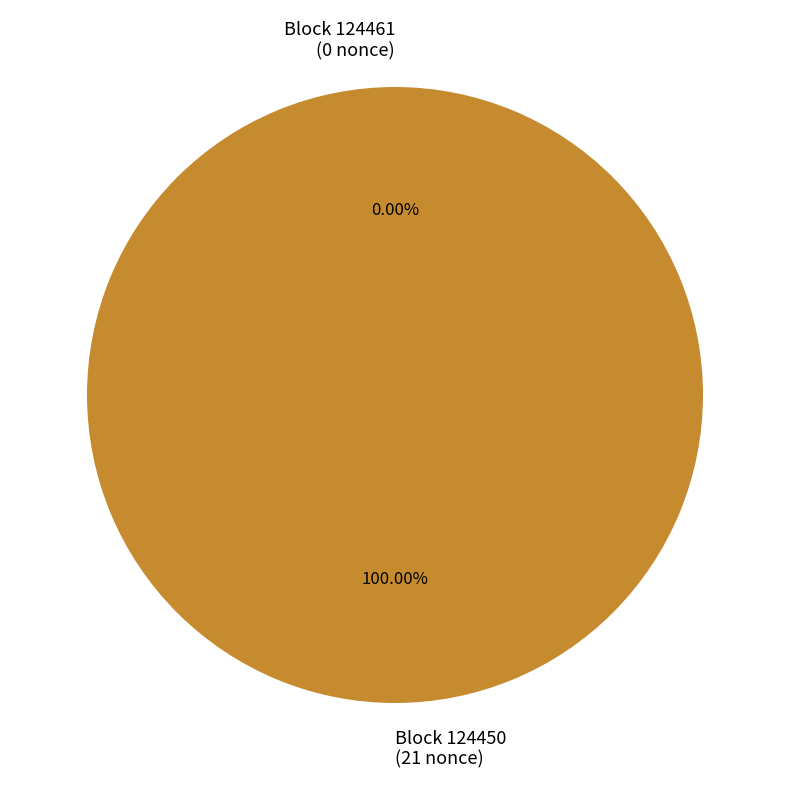

Count the number of slices in the pie.

2